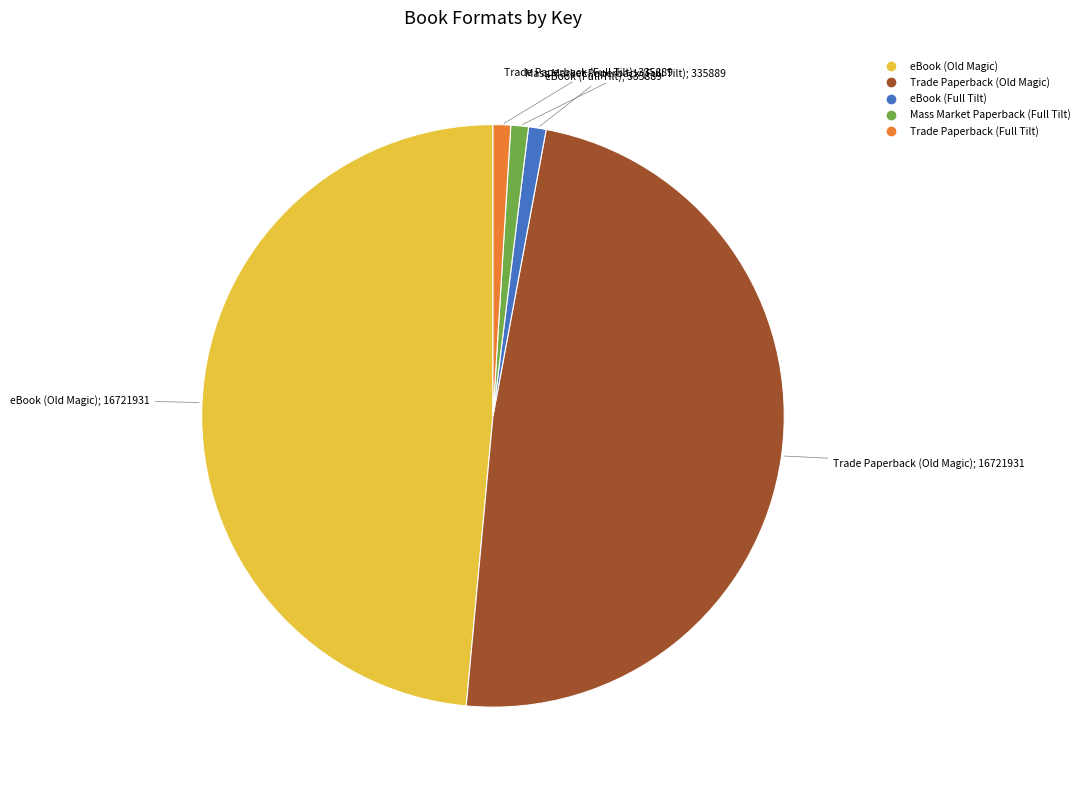

What is the ratio of the value at Trade Paperback (Full Tilt) to the value at eBook (Full Tilt)?

1.0